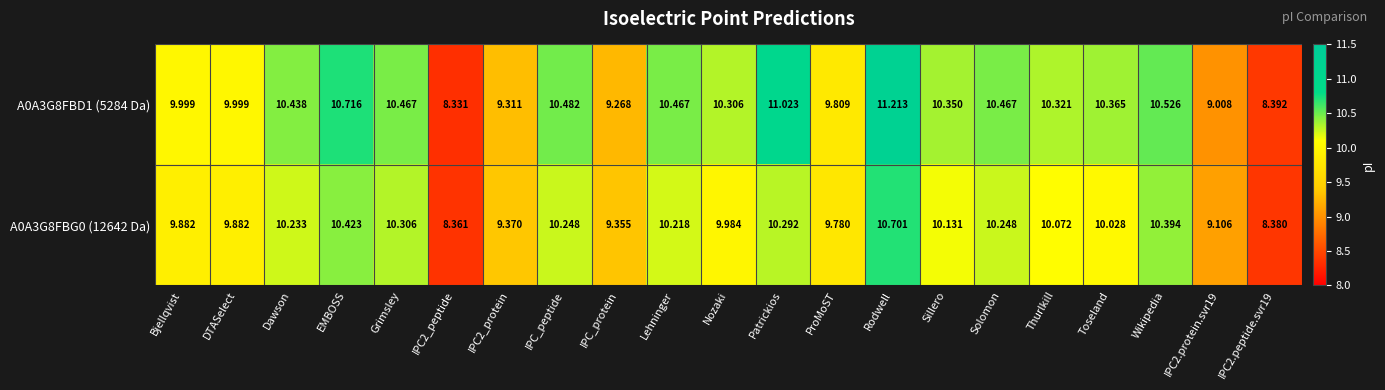

At which category is the sum across all series the highest?

Rodwell